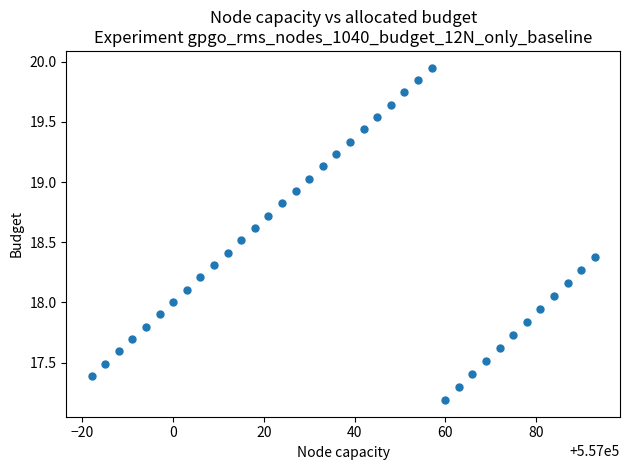

What is the range of X values (max minus min)?

111.0